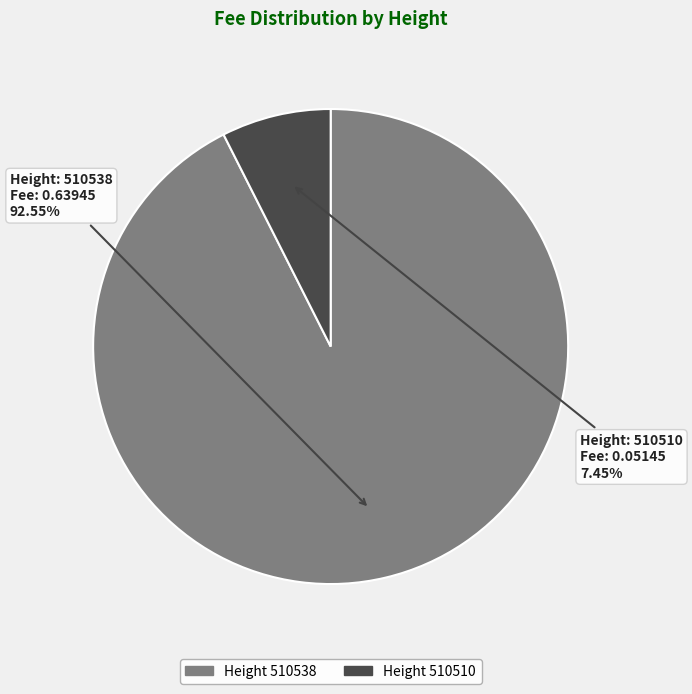

How many segments does this pie chart have?

2